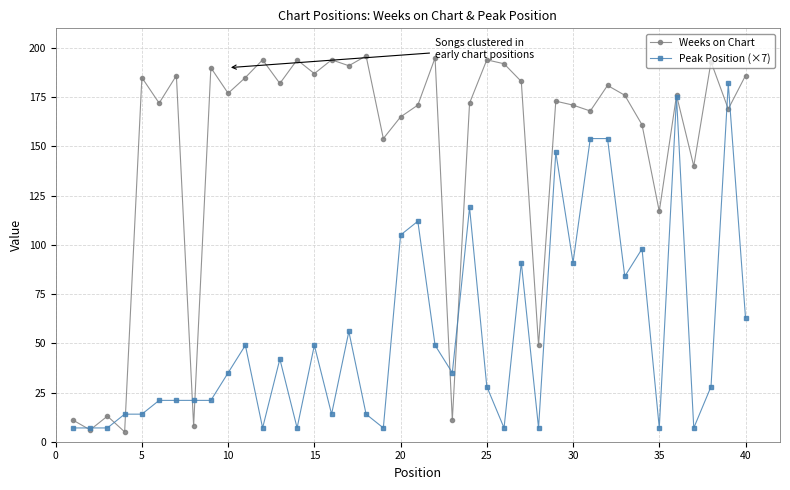

True or false: Weeks on Chart has more than 0 points higher than both neighbors.

True